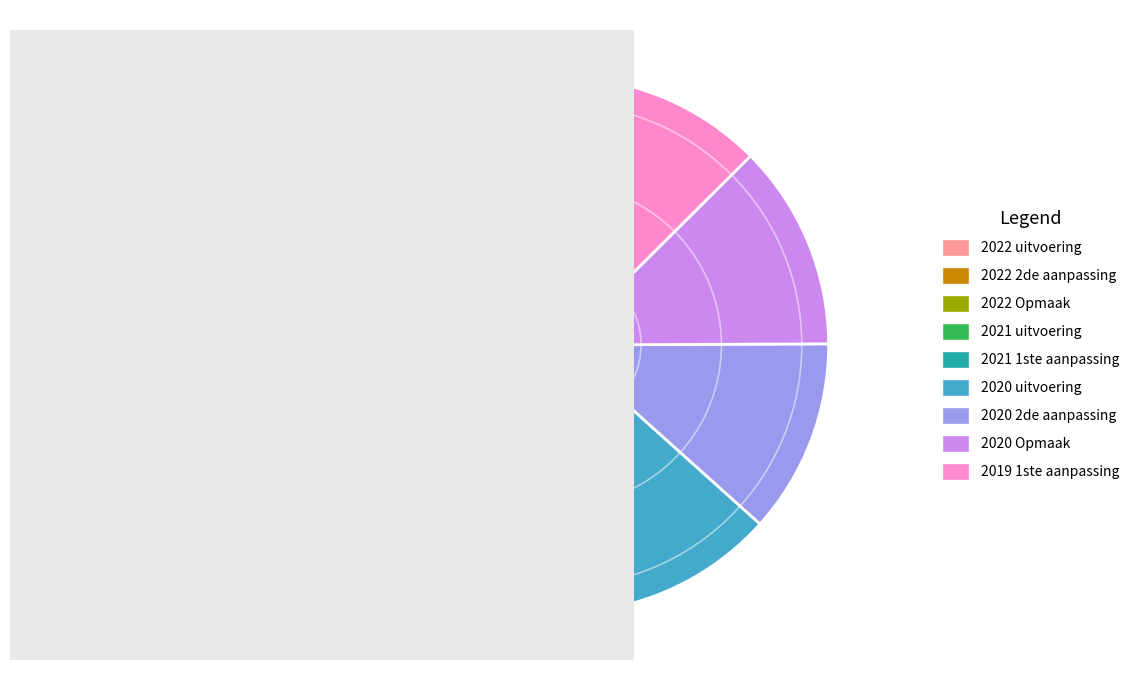

Is the sum of 2022 2de aanpassing and 2019 1ste aanpassing greater than half?

No